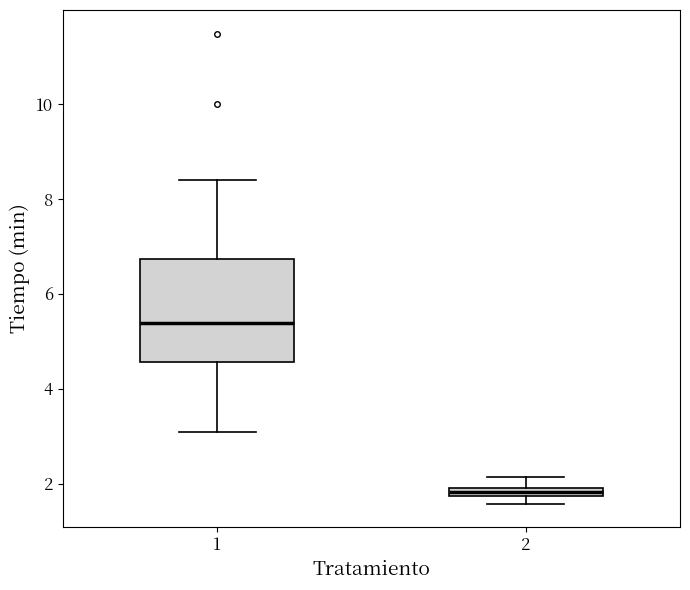

Comparing the boxes themselves (not the whiskers), which one is the tallest?

1